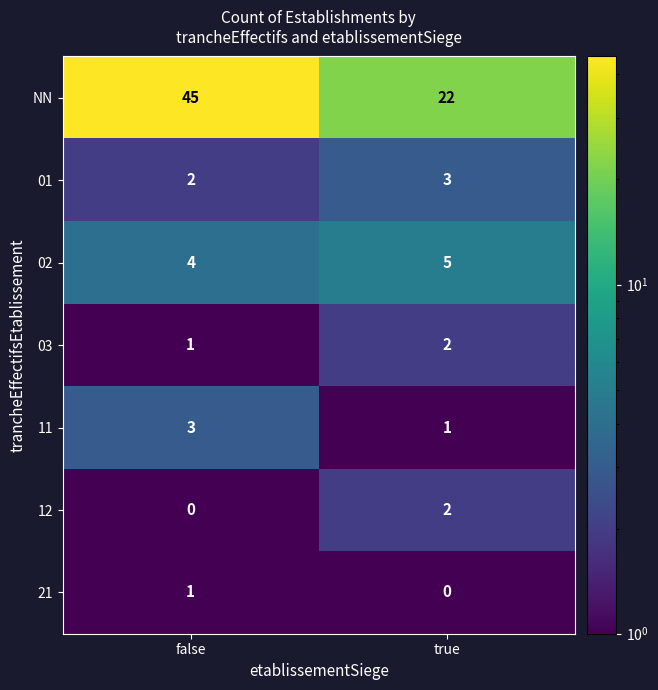

Between false and true, which series saw the biggest shift?

NN